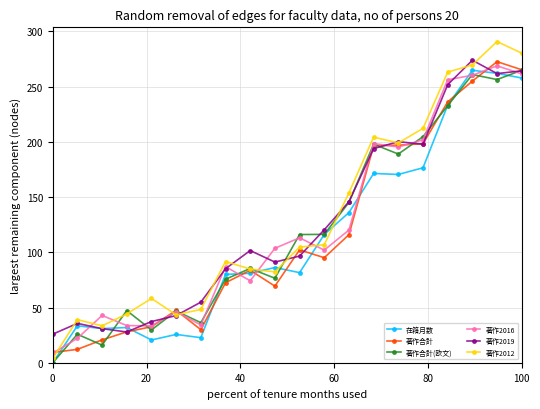

What is the value of the 著作2012 point at the 8th from the left?

91.7